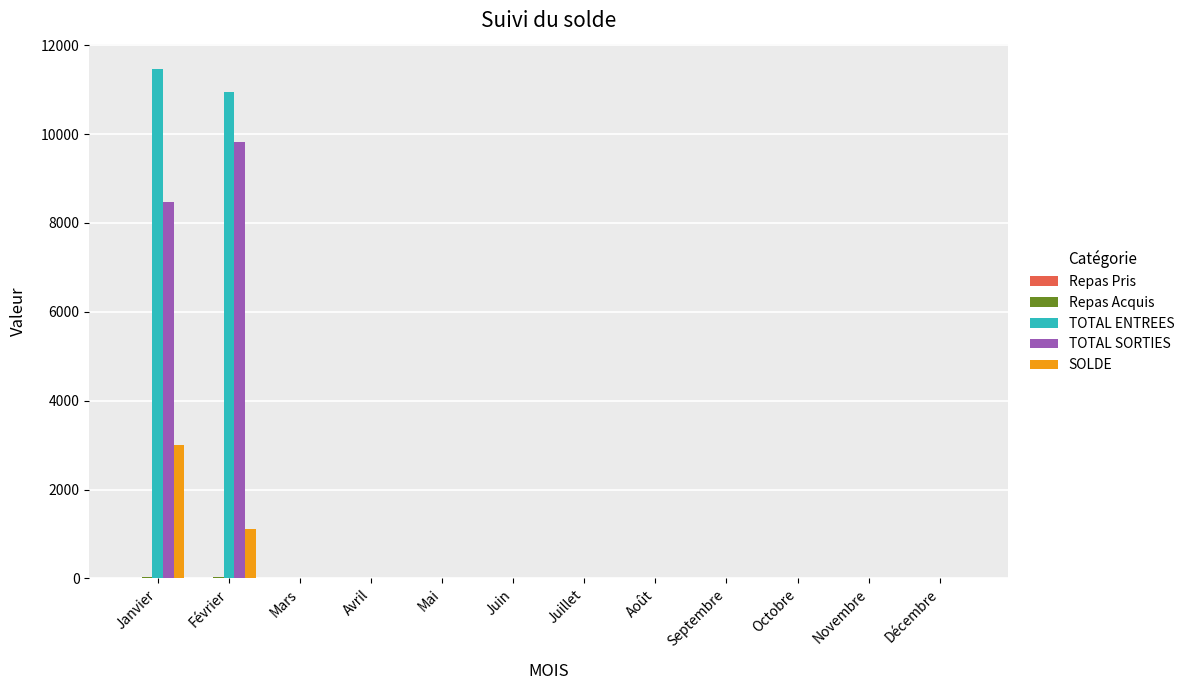

Which series has the largest total across all categories?

TOTAL ENTREES